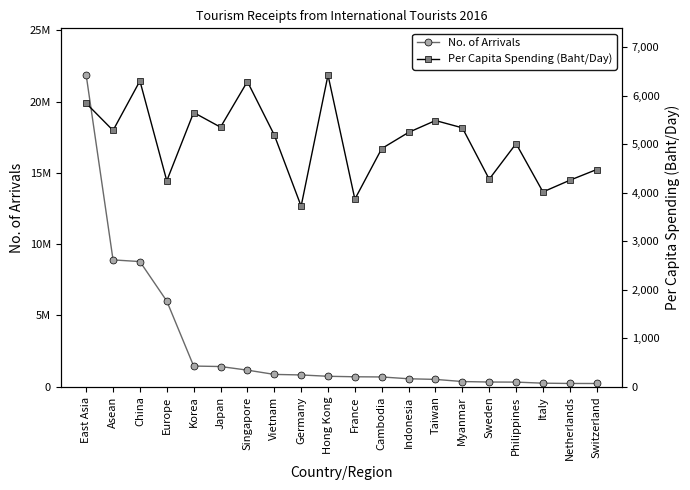

At which label is Per Capita Spending (Baht/Day) closest to 5075?

Philippines